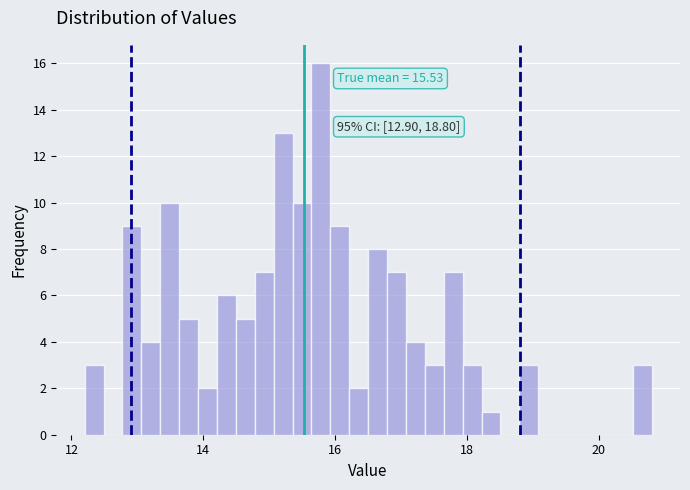

Around what value on the x-axis is the tallest bar? Give the approximate position of its centre, as read against the axis.

15.8